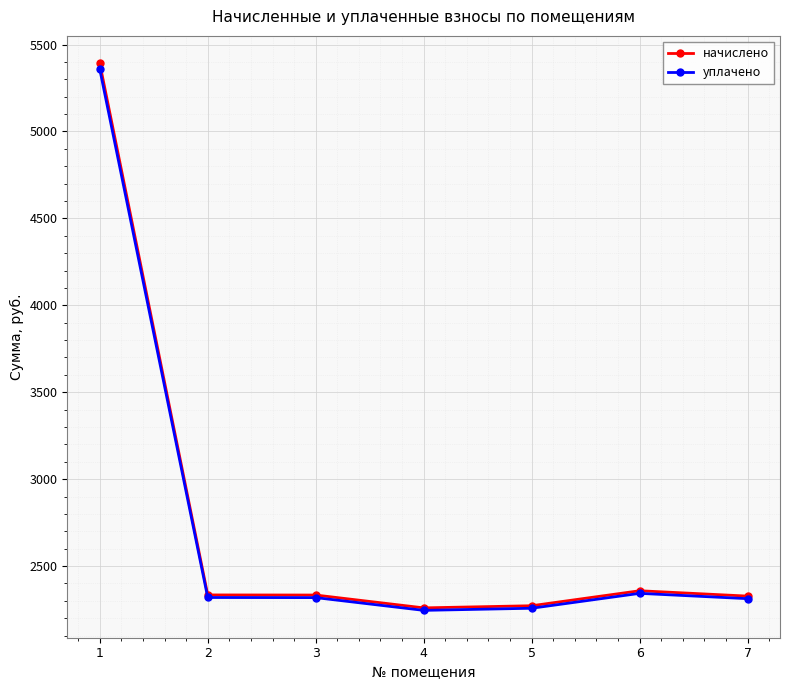

What is the lowest value of the уплачено series?

2244.9